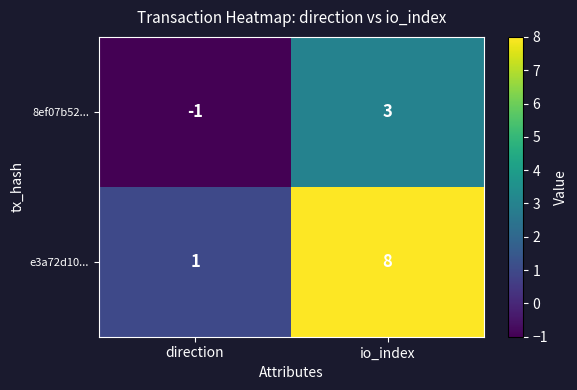

Reading right to left, extract all data points from this chart.

8ef07b52...: 3	-1
e3a72d10...: 8	1